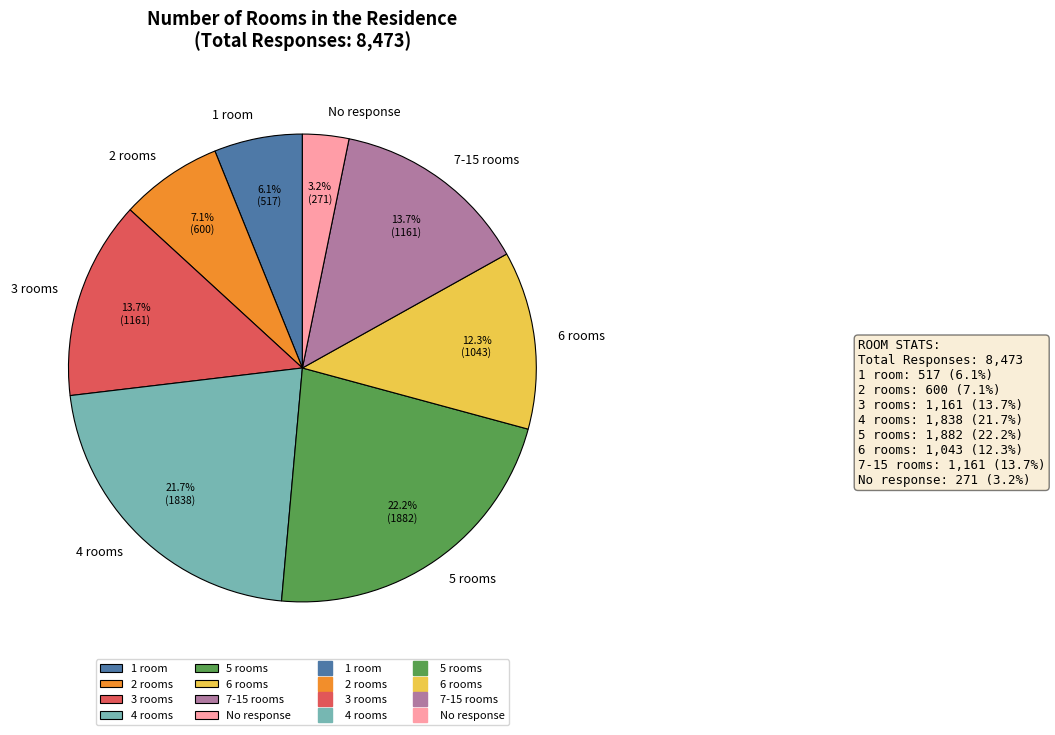

Combined, what portion of the pie is 3 rooms and 1 room?

19.8%